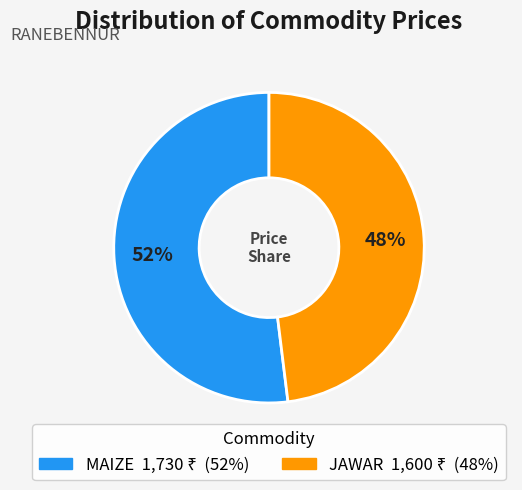

Rank the categories by value from highest to lowest.

MAIZE, JAWAR